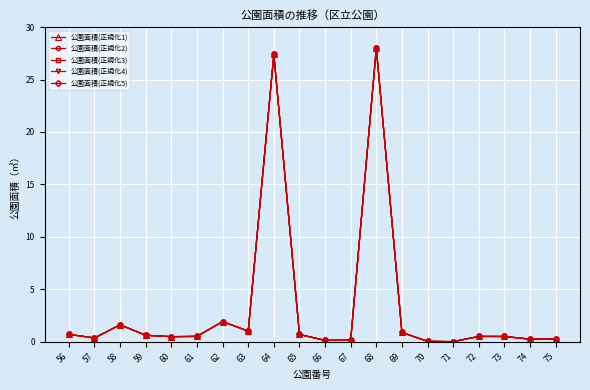

Reading left to right, list all the values displayed in this chart.

公園面積(正規化1): 0.7	0.4	1.6	0.6	0.5	0.5	1.9	1.0	27.4	0.7	0.1	0.1	28.0	0.9	0.0	0.0	0.5	0.5	0.2	0.3
公園面積(正規化2): 0.7	0.4	1.6	0.6	0.5	0.5	1.9	1.0	27.4	0.7	0.1	0.1	28.0	0.9	0.0	0.0	0.5	0.5	0.2	0.3
公園面積(正規化3): 0.7	0.4	1.6	0.6	0.5	0.5	1.9	1.0	27.4	0.7	0.1	0.1	28.0	0.9	0.0	0.0	0.5	0.5	0.2	0.3
公園面積(正規化4): 0.7	0.4	1.6	0.6	0.5	0.5	1.9	1.0	27.4	0.7	0.1	0.1	28.0	0.9	0.0	0.0	0.5	0.5	0.2	0.3
公園面積(正規化5): 0.7	0.4	1.6	0.6	0.5	0.5	1.9	1.0	27.4	0.7	0.1	0.1	28.0	0.9	0.0	0.0	0.5	0.5	0.2	0.3